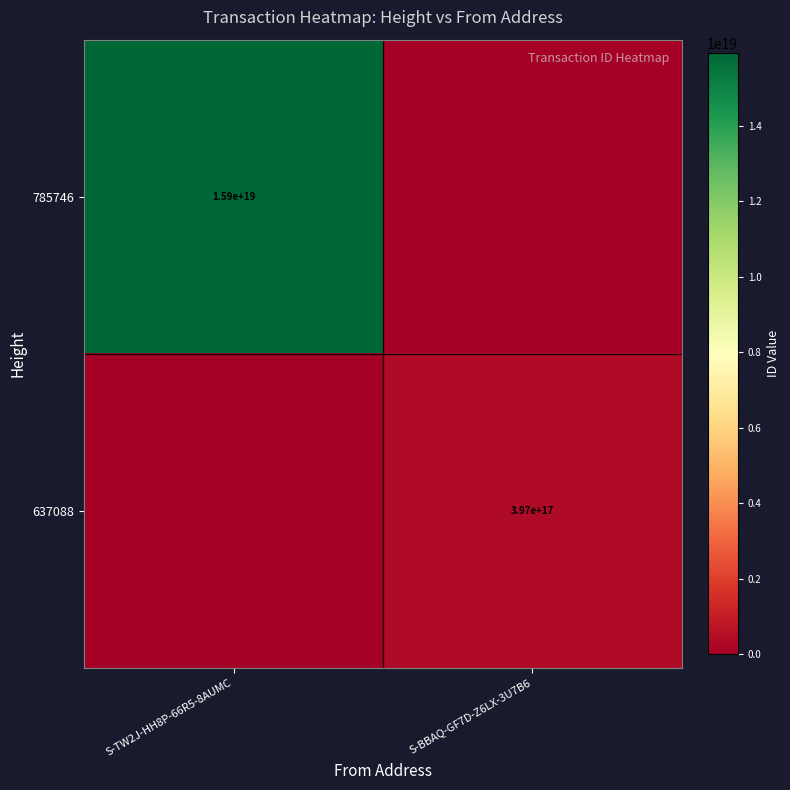

At which category does the chart reach its minimum across all series?

S-BBAQ-GF7D-Z6LX-3U7B6